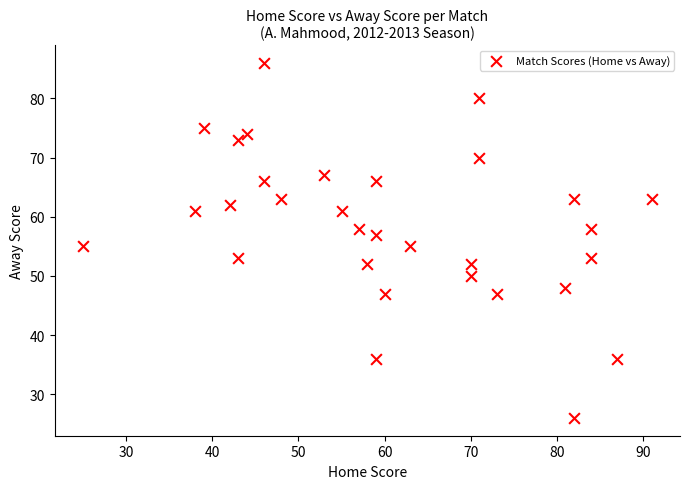

What is the range of Y values (max minus min)?

60